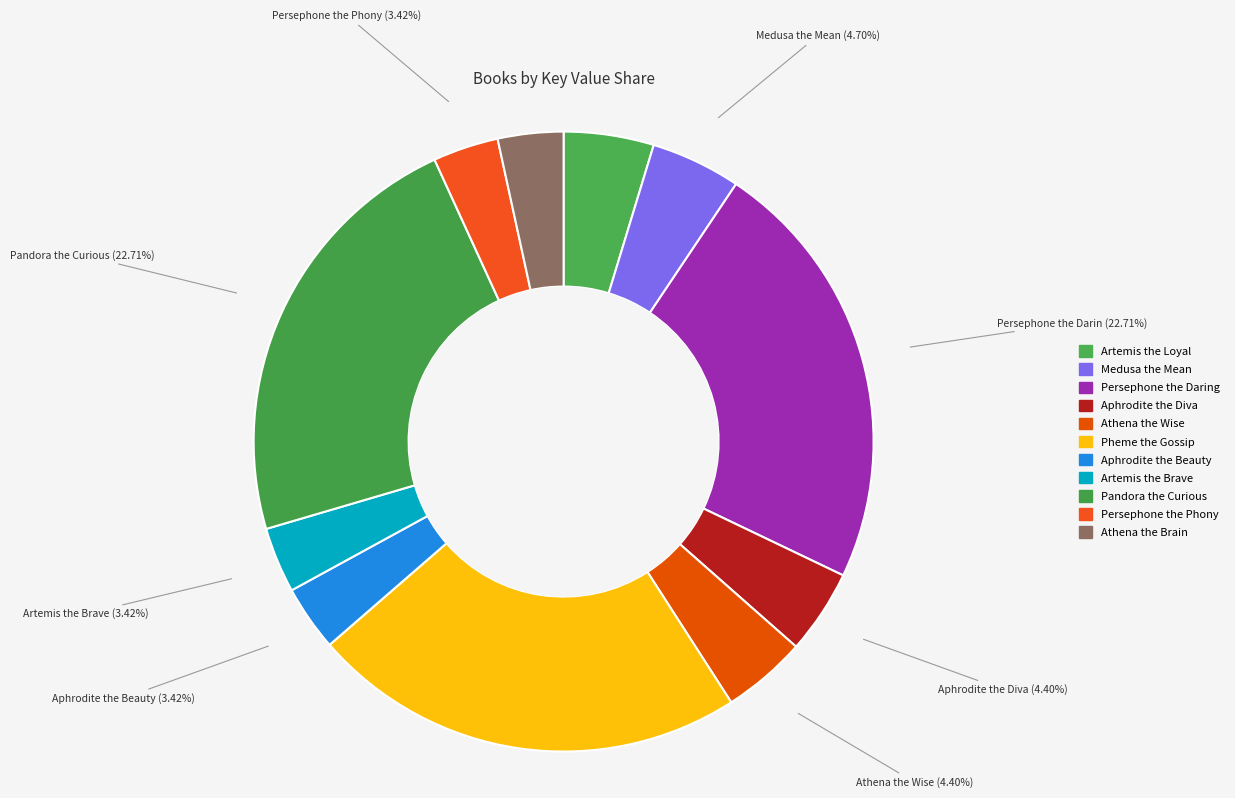

How much of the chart is everything except Artemis the Loyal?

95.3%